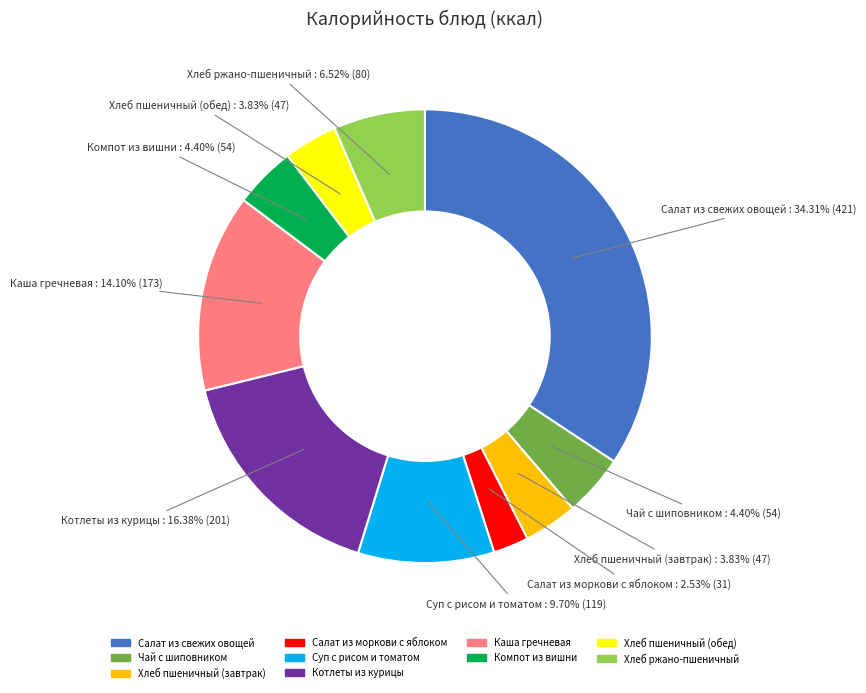

To the nearest percent, what is the difference between the Котлеты из курицы and Хлеб пшеничный (обед) slice percentages?

13%